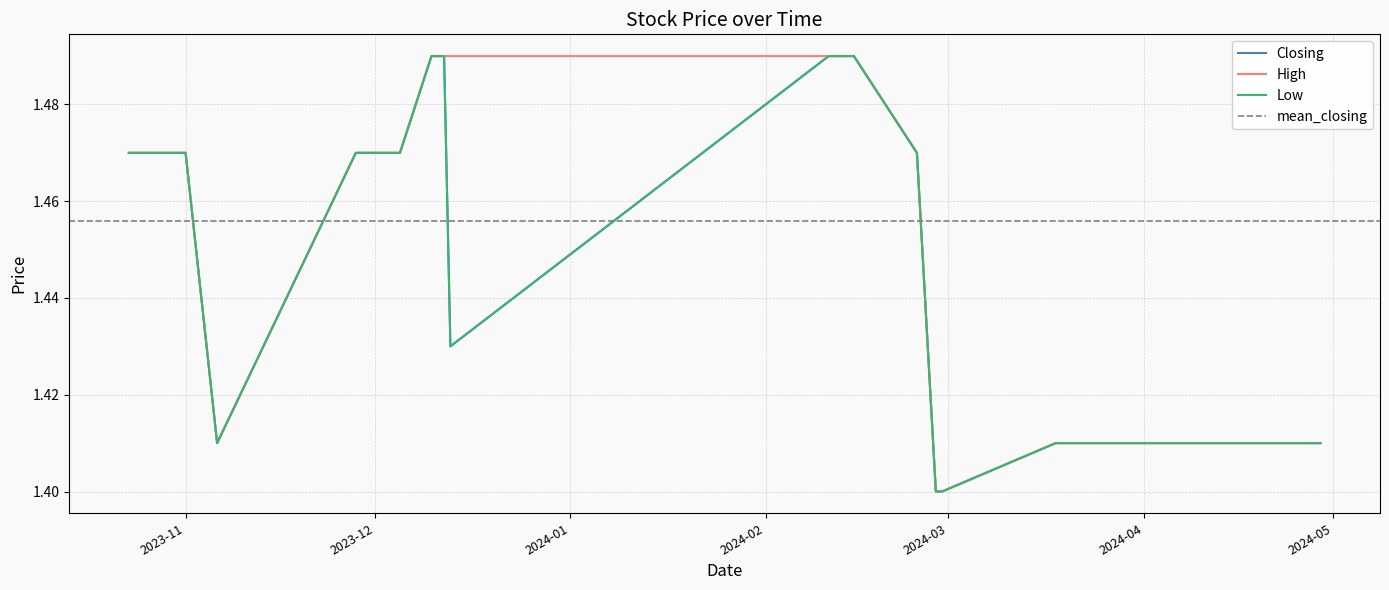

Count the number of data series in this chart.

3